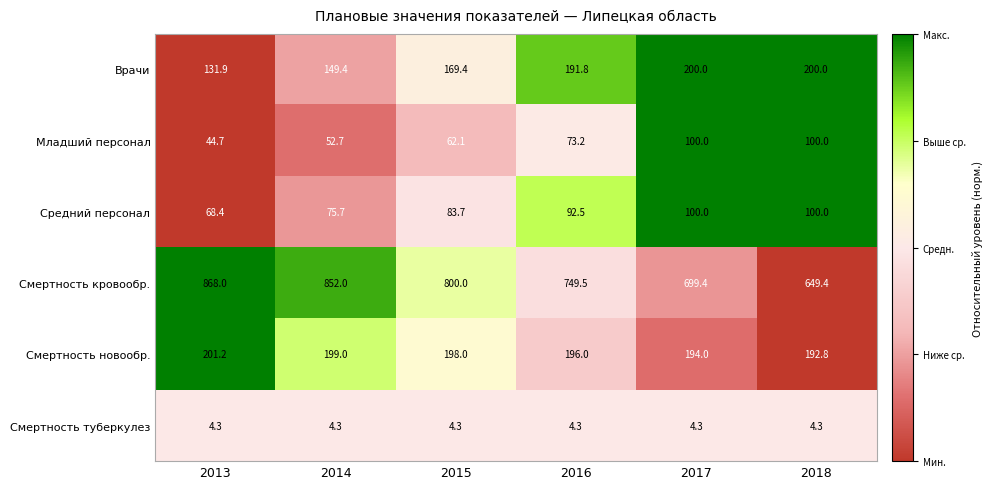

Read the Врачи value at 2015.

169.4